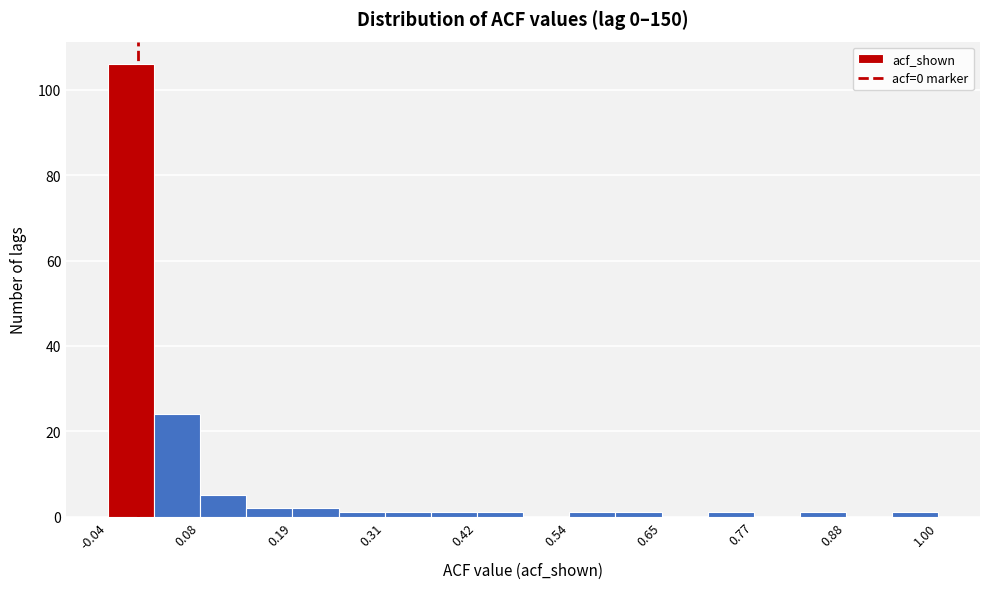

Around what value on the x-axis is the tallest bar? Give the approximate position of its centre, as read against the axis.

0.00